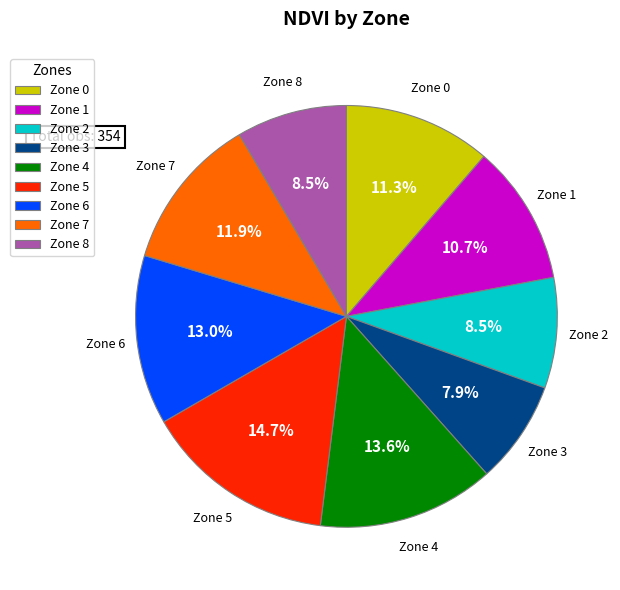

Which category has the smallest portion of the pie?

Zone 3